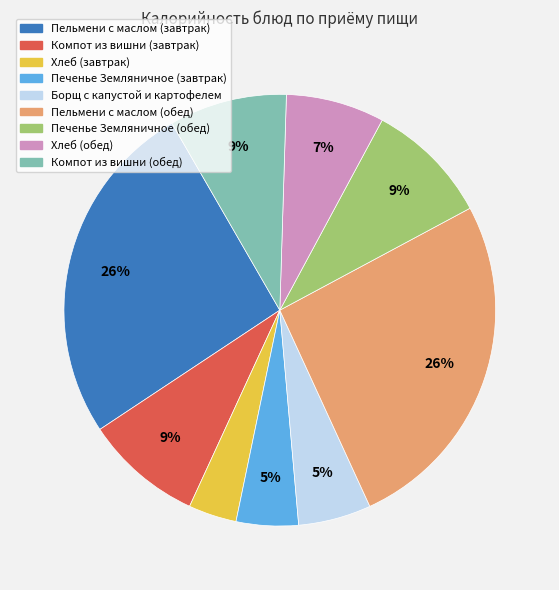

How many slices are in this pie chart?

9